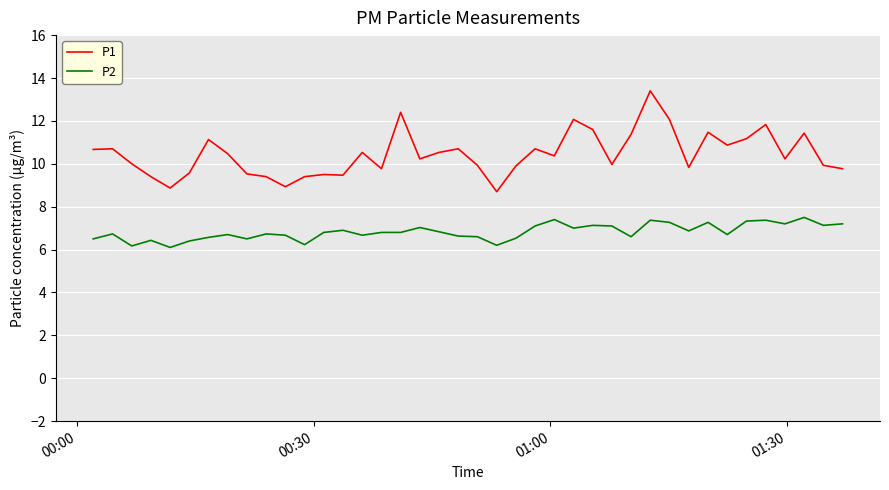

What is the minimum value for P2?

6.1